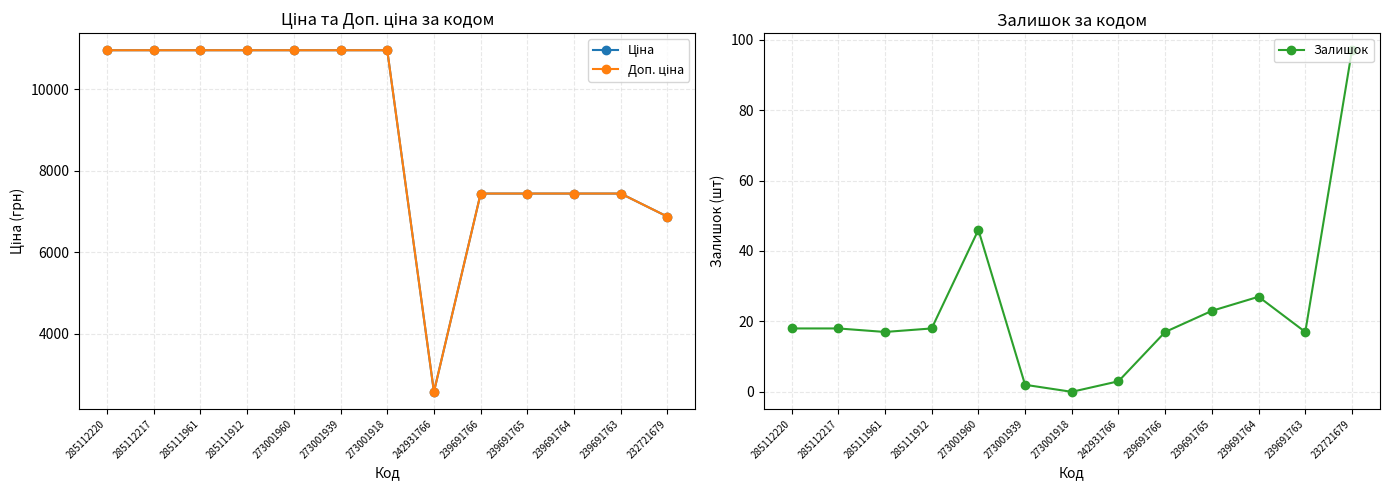

True or false: Ціна has more than 1 points higher than both neighbors.

False